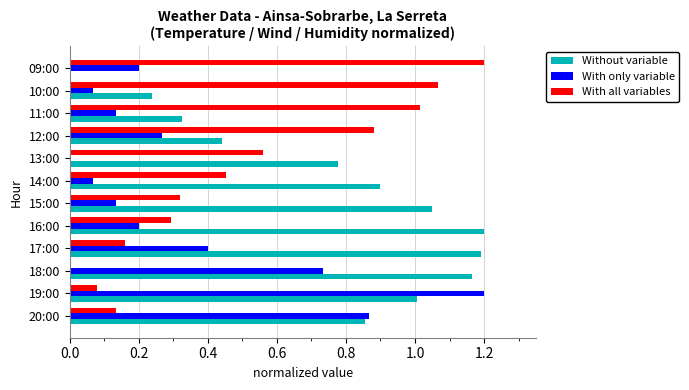

What is the sum of all With only variable values?

4.3